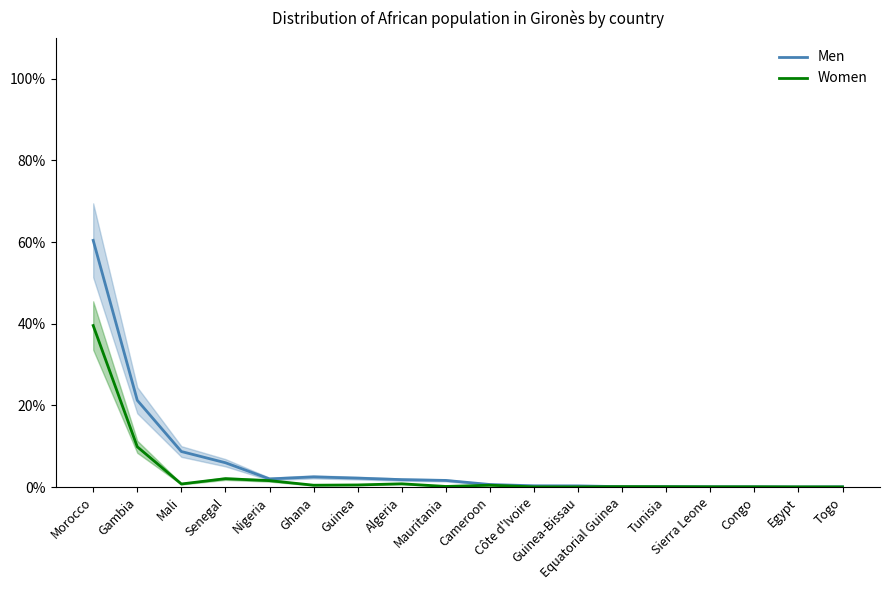

True or false: Women has a value of 0.2 at Mauritania.

True